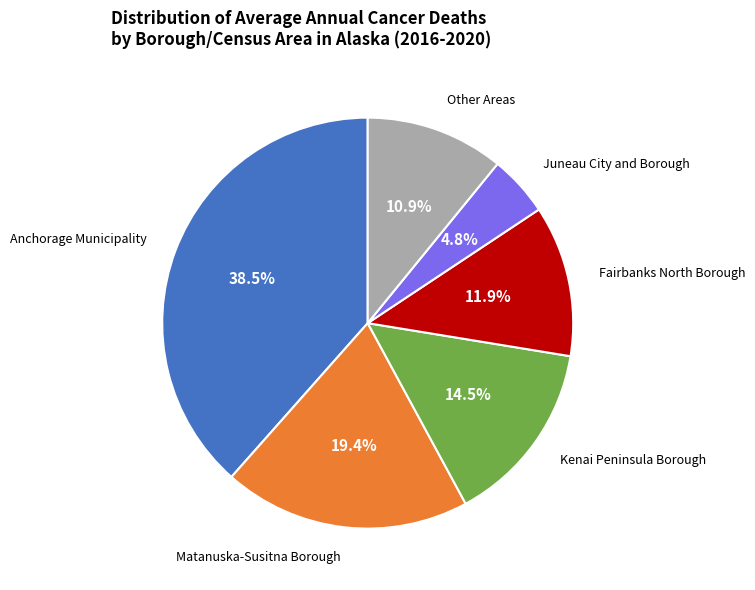

How many segments does this pie chart have?

6